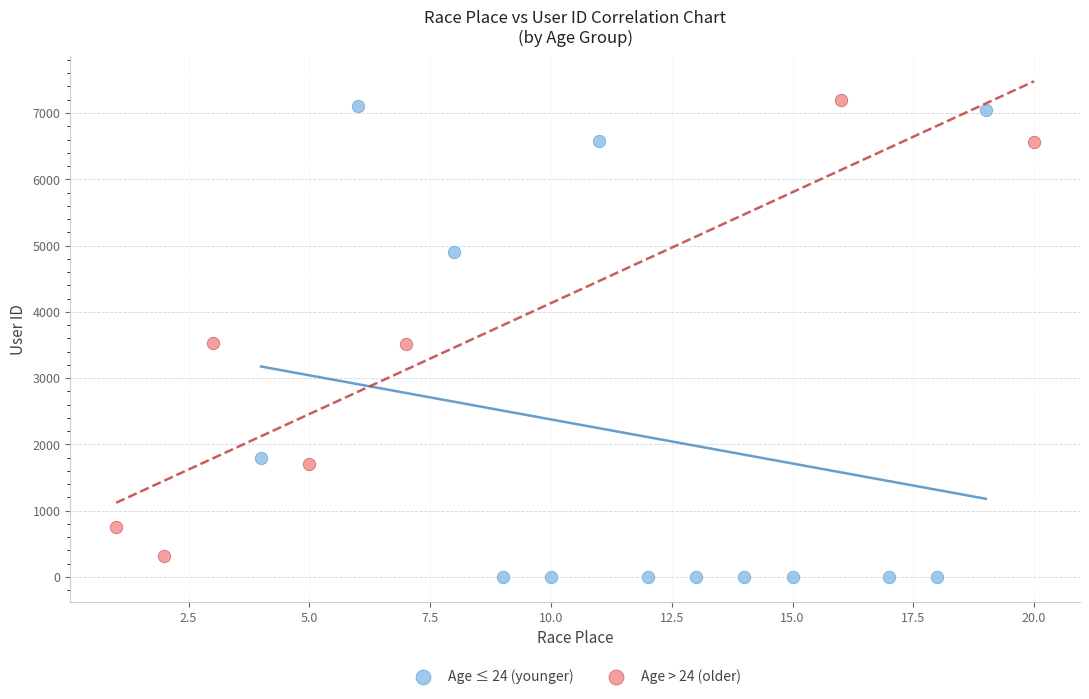

Which series has the largest Y range (max minus min)?

Age ≤ 24 (younger)